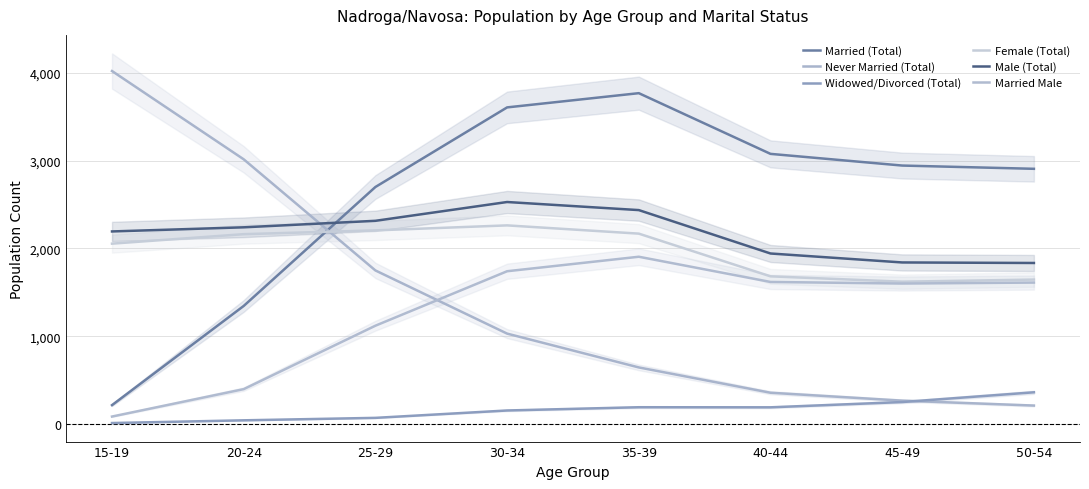

At 30-34, list the series in order from smallest to largest.

Widowed/Divorced (Total), Never Married (Total), Married Male, Female (Total), Male (Total), Married (Total)